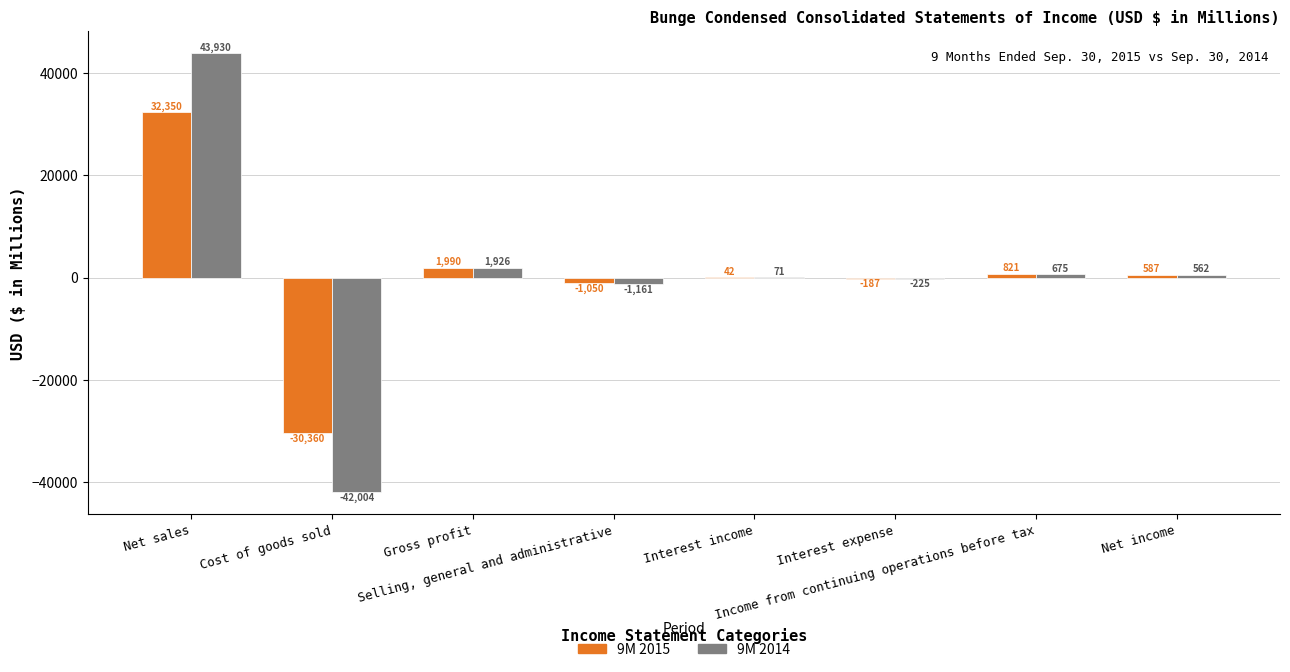

Does the chart contain stacked bars?

No